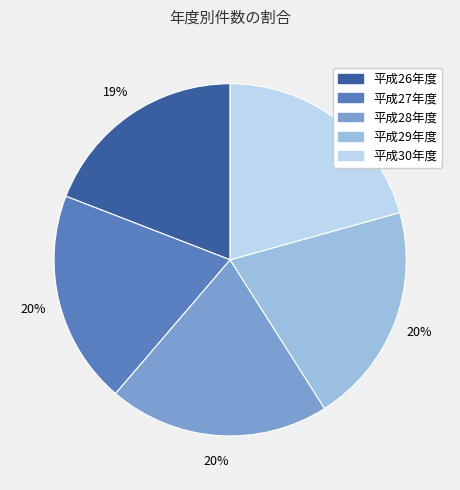

To the nearest percent, what is the average slice percentage?

20%